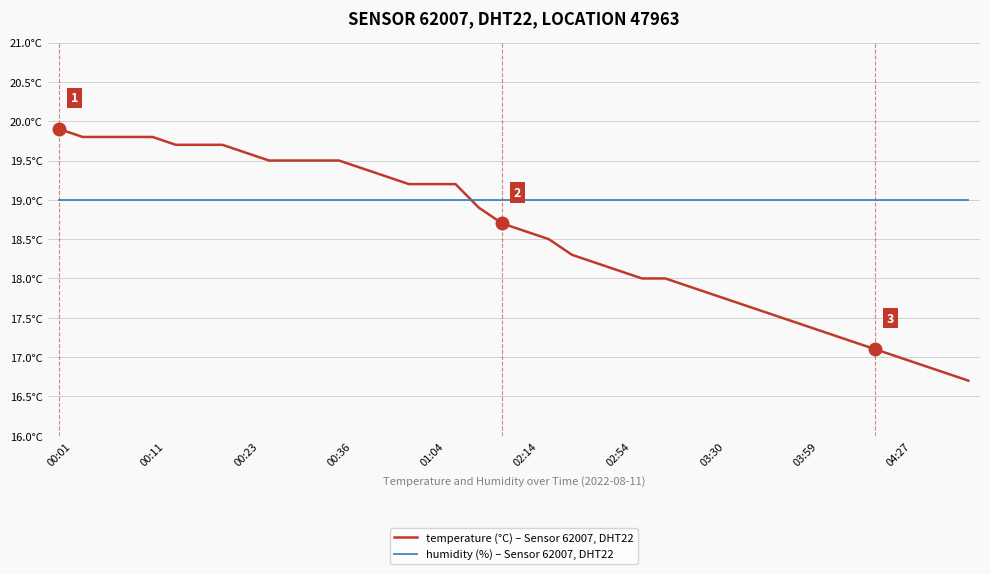

What is the value of the temperature (°C) – Sensor 62007, DHT22 point at the 10th from the left?

19.5